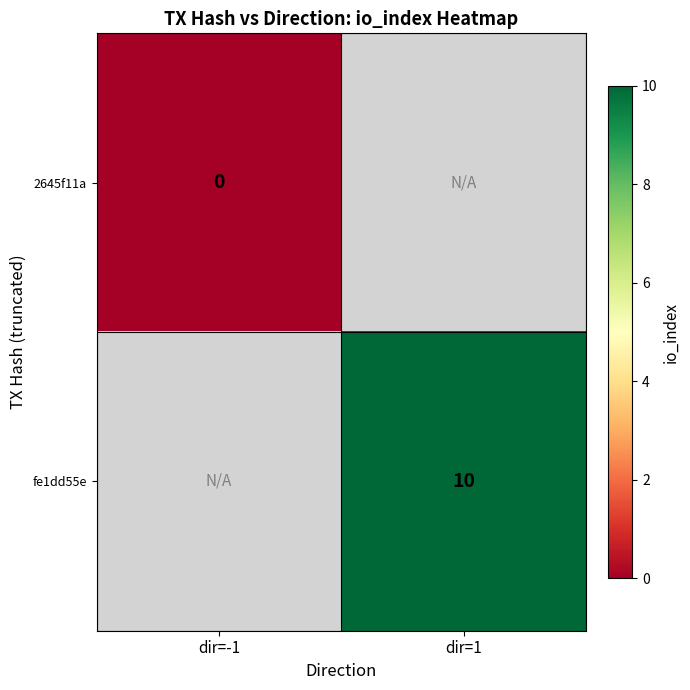

The value of fe1dd55e at dir=1 is 10. True or false?

True